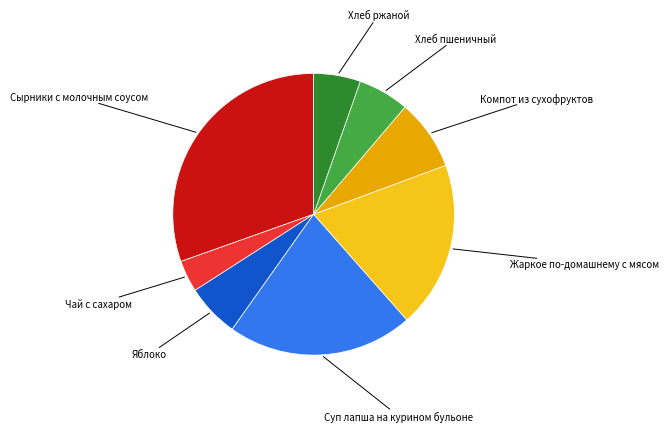

Does Жаркое по-домашнему с мясом represent more than half of the total?

No